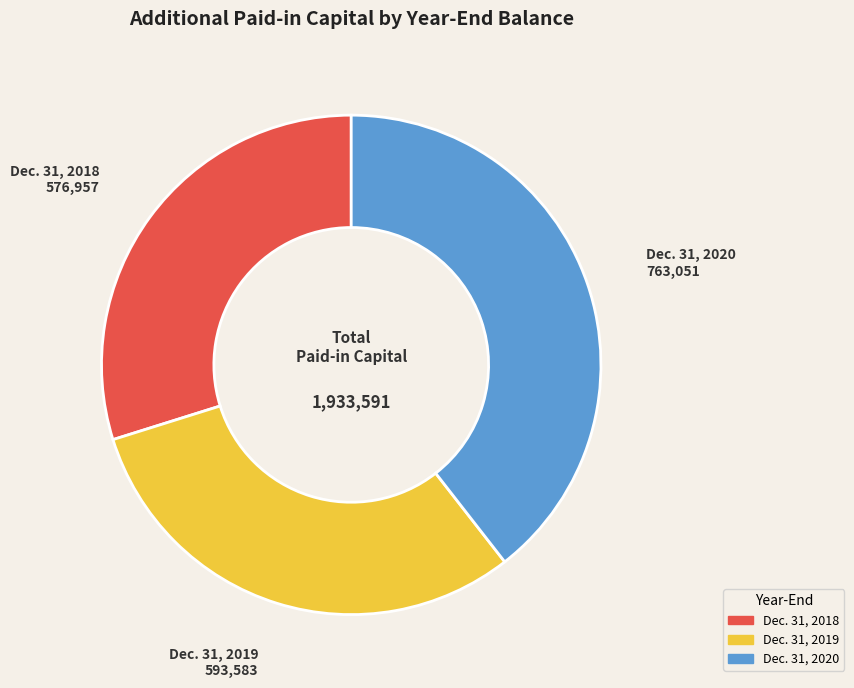

Count the number of slices in the pie.

3